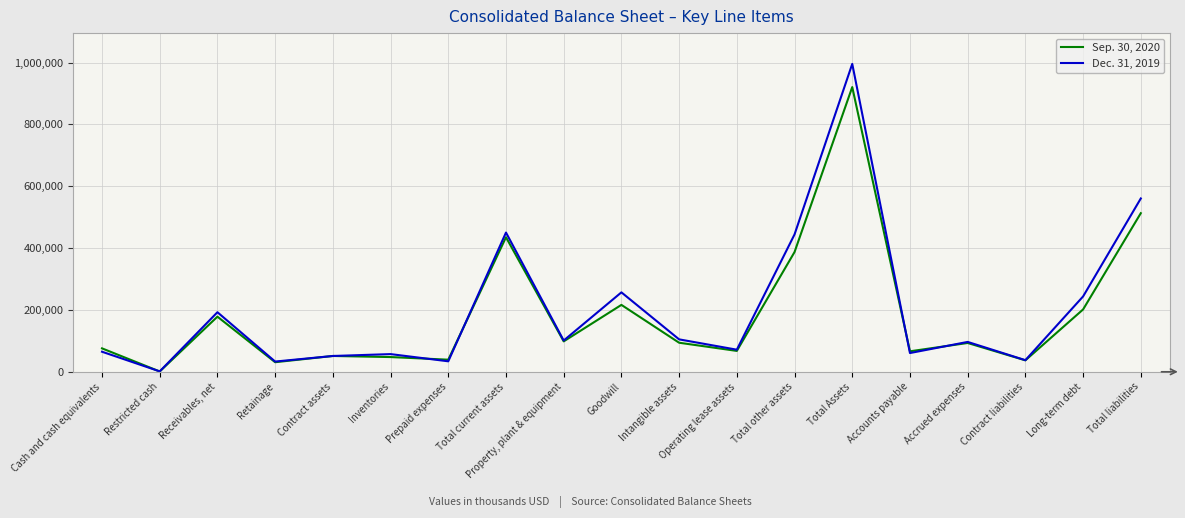

What is the difference between the highest and lowest values at Inventories?

9556